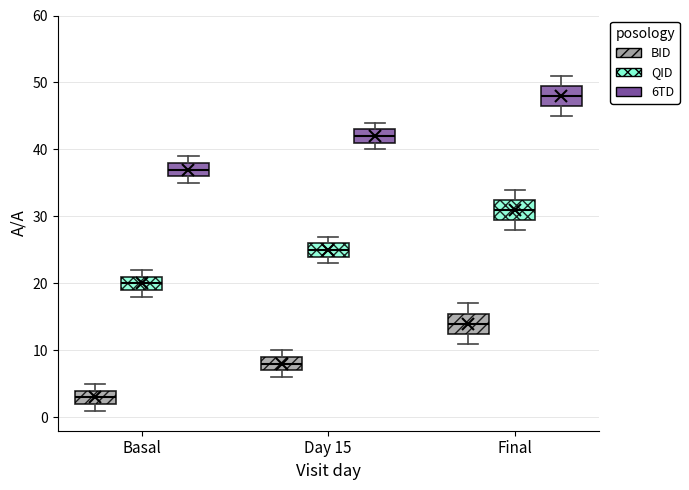

Where is the upper edge of the box for Final (6TD) on the y-axis? The values are not printed on the chart, so give them approximately, as read against the axis.

50